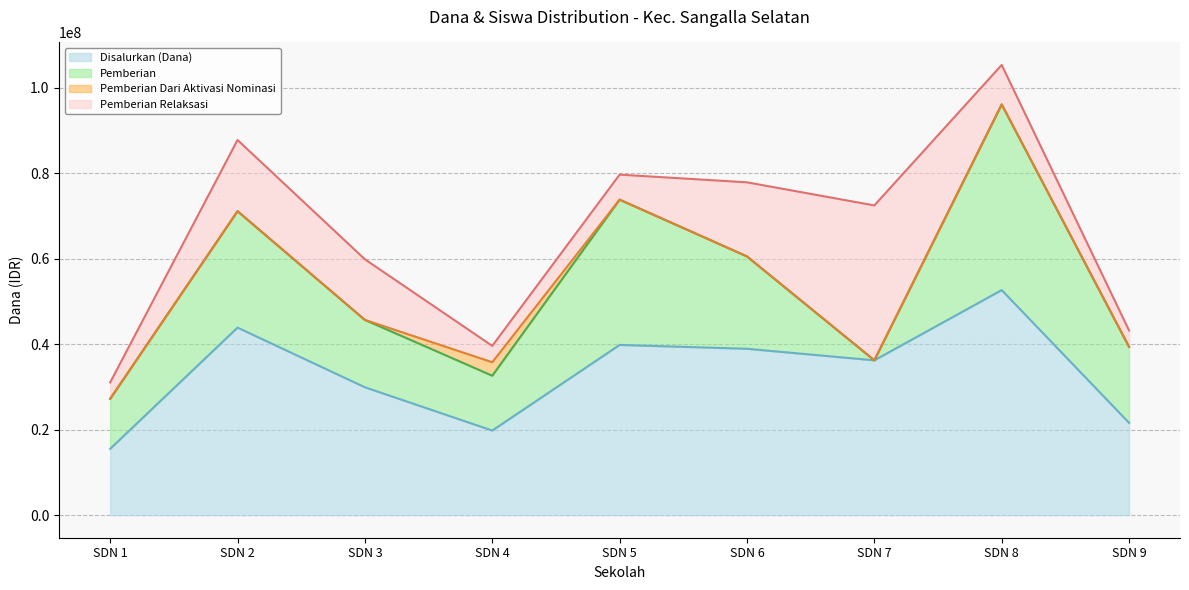

Where is the first local maximum for Disalurkan (Dana)?

SDN 2